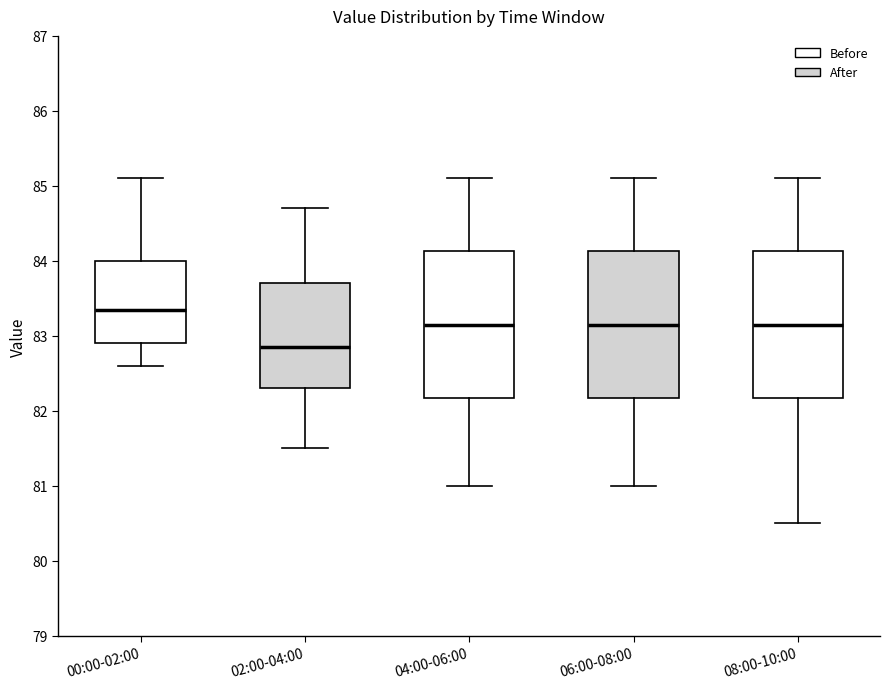

Where does the upper whisker of the box for 00:00-02:00 end on the y-axis? The values are not printed on the chart, so give them approximately, as read against the axis.

85.1